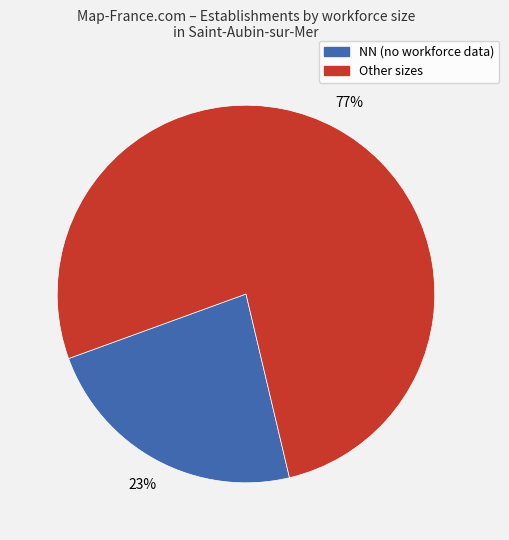

To the nearest percent, what is the average slice percentage?

50%